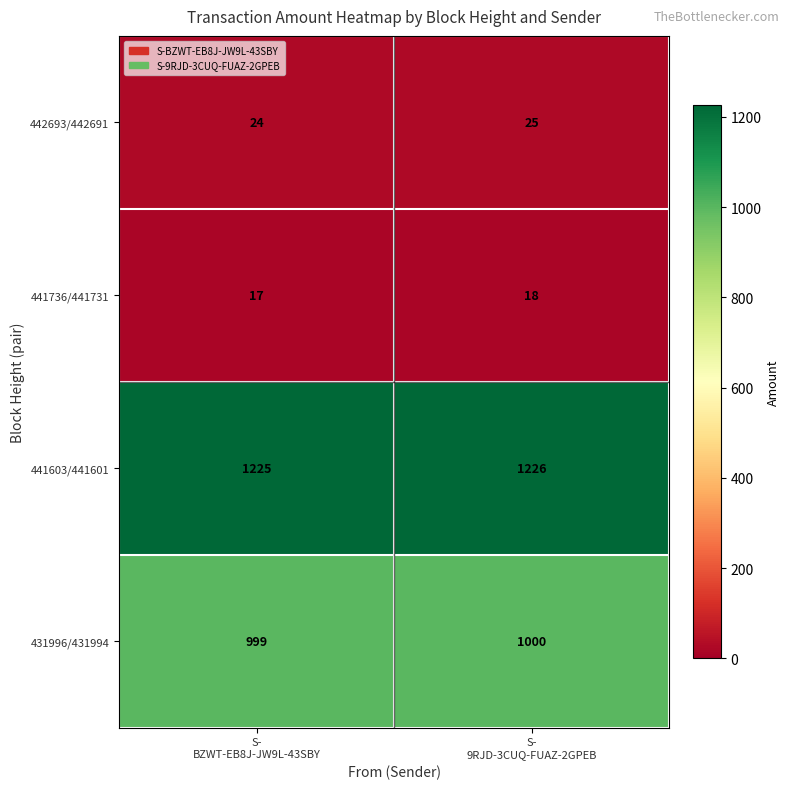

Which series has the largest total across all categories?

441603/441601